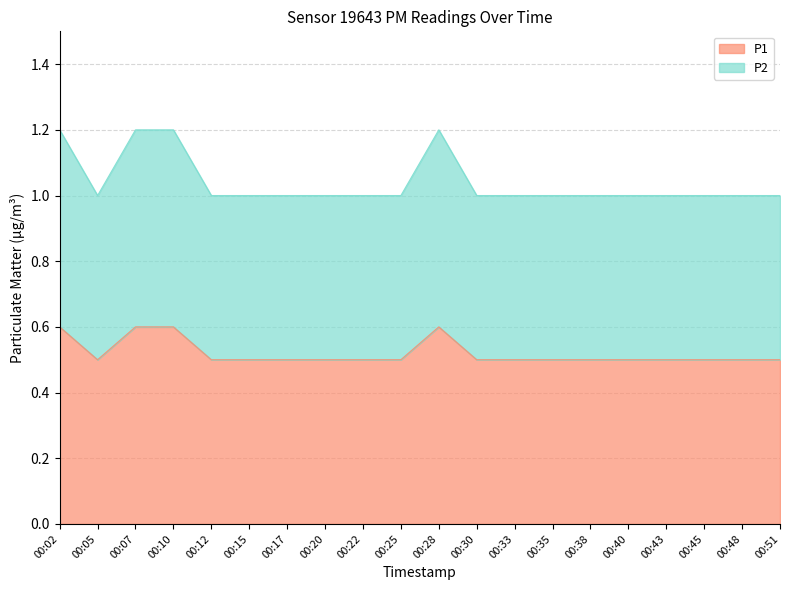

At 00:45, list the series in order from smallest to largest.

P1, P2